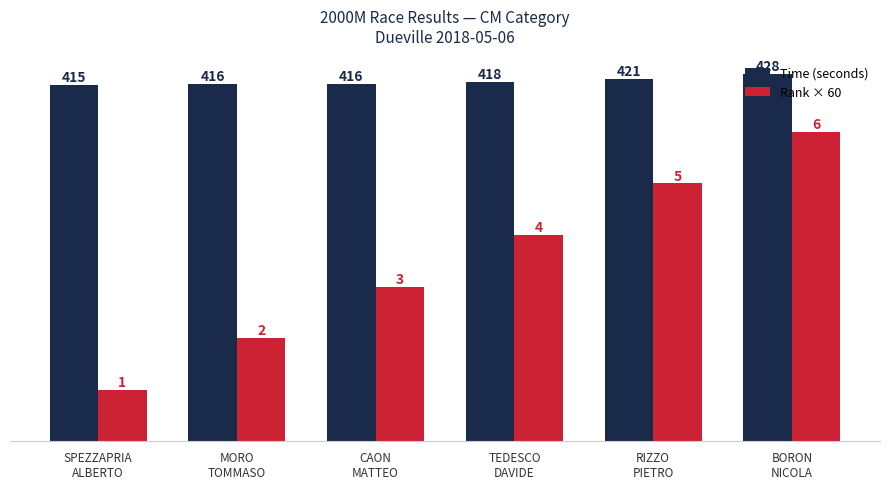

What is the greatest value displayed?

427.5